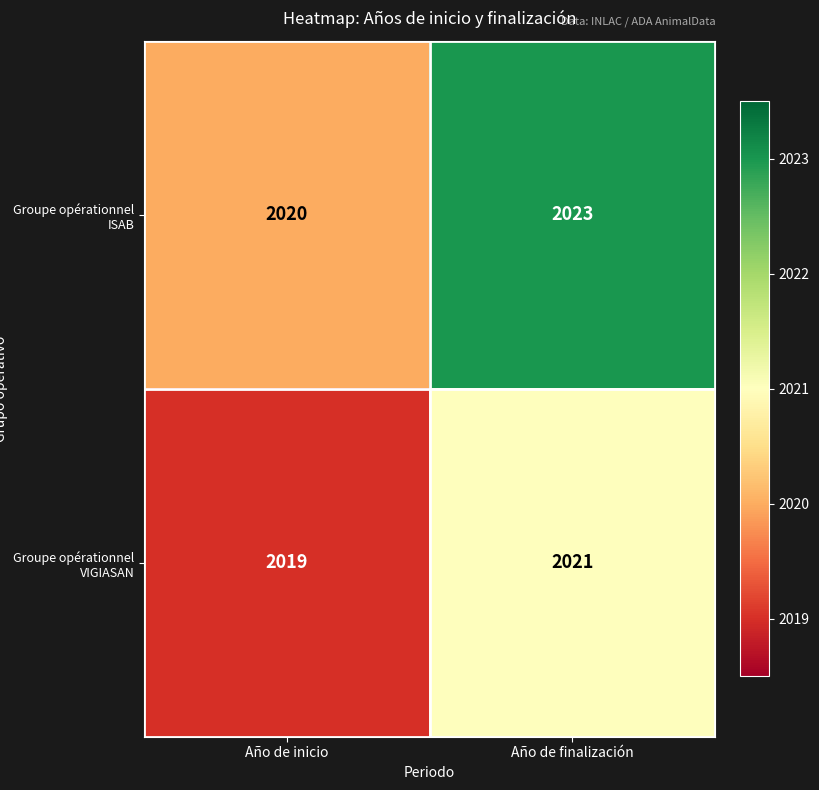

What is the greatest value displayed?

2023